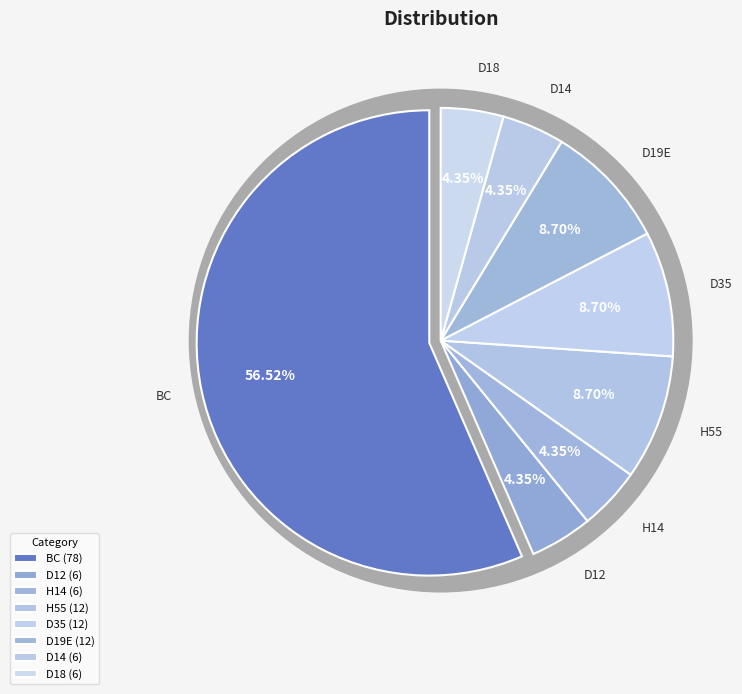

Rank the categories by value from lowest to highest.

D12, H14, D14, D18, H55, D35, D19E, BC